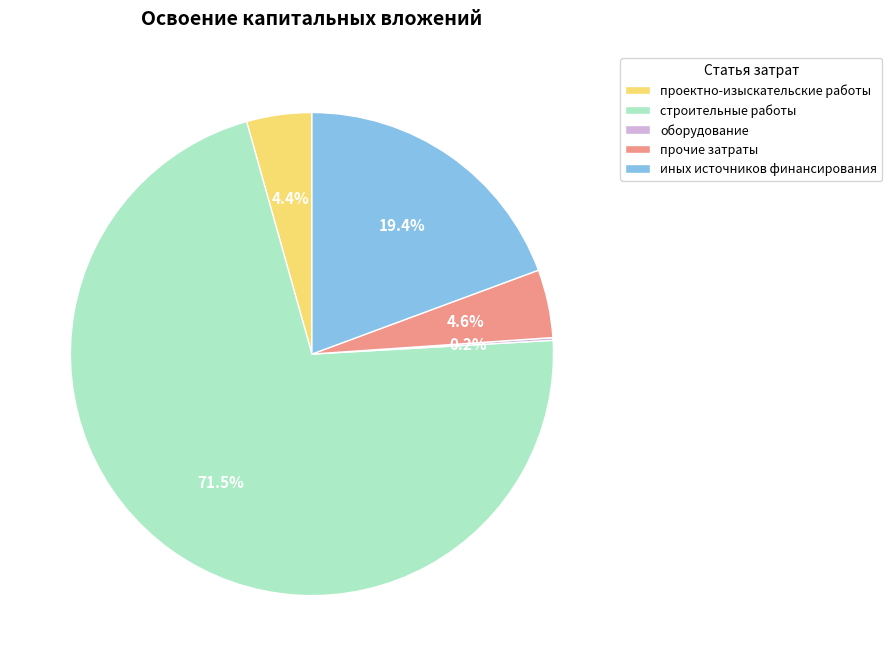

Between прочие затраты and строительные работы, which is larger?

строительные работы